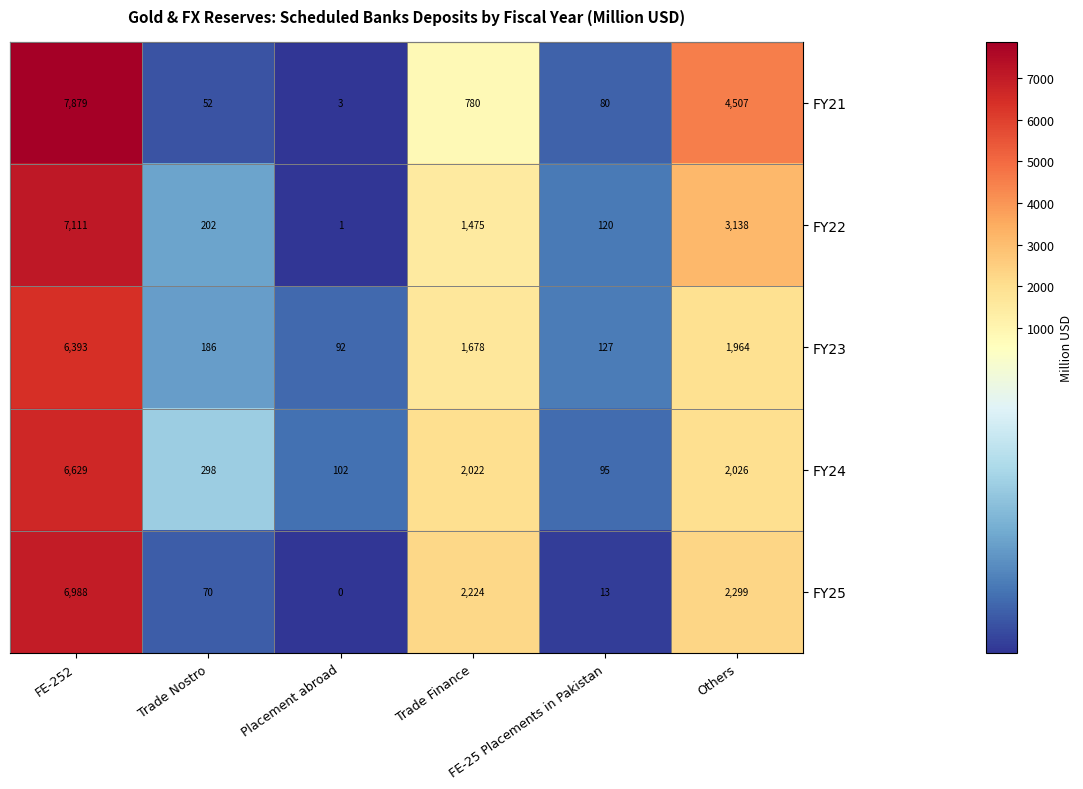

Which series has the widest spread of values?

FY21